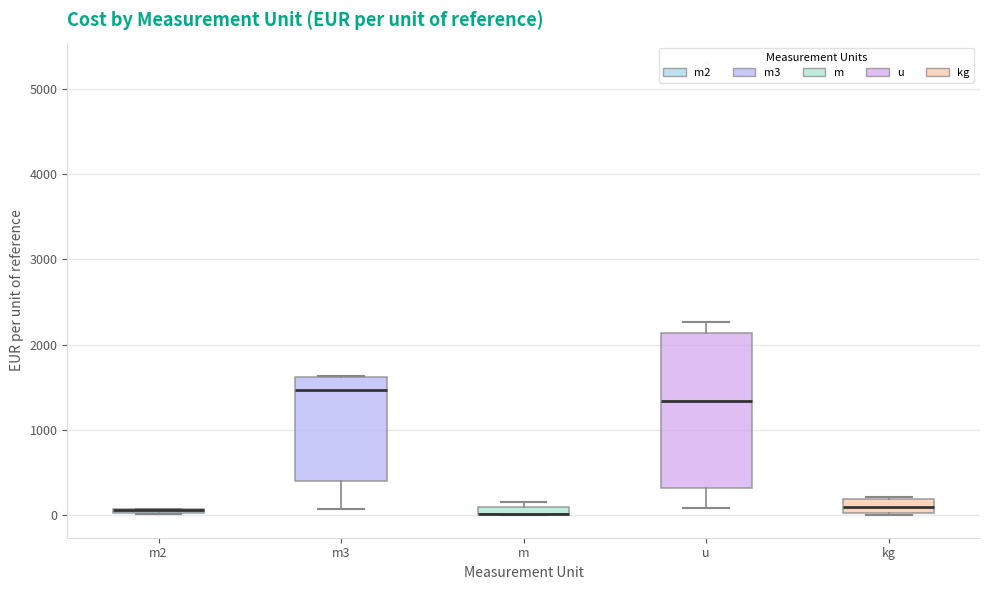

Where is the upper edge of the box for kg on the y-axis? The values are not printed on the chart, so give them approximately, as read against the axis.

200